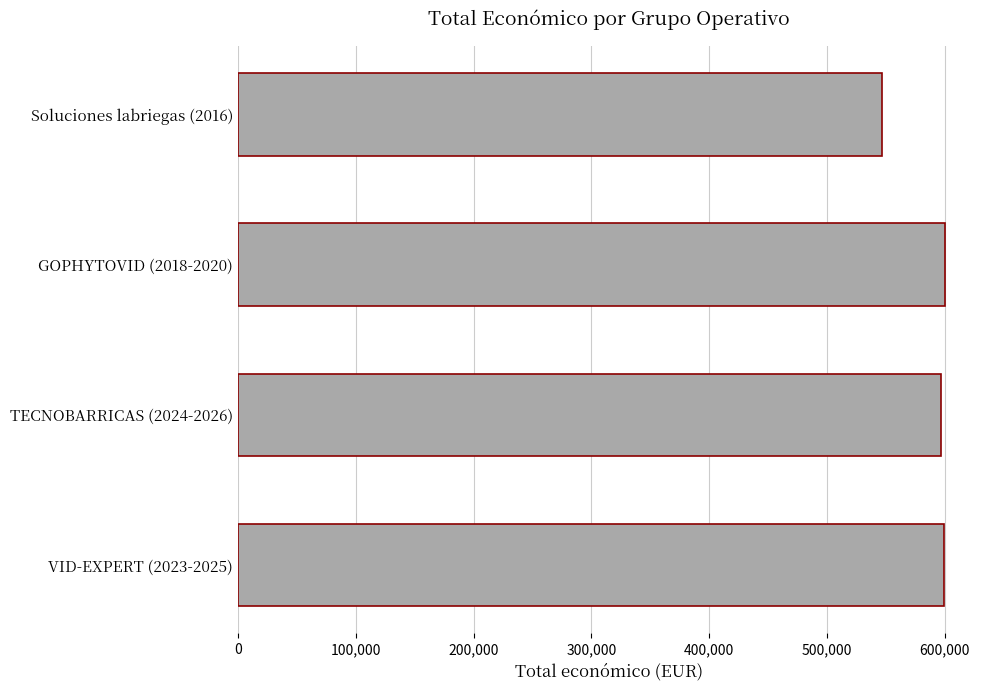

Is it true that the value at VID-EXPERT (2023-2025) is 360710?

False